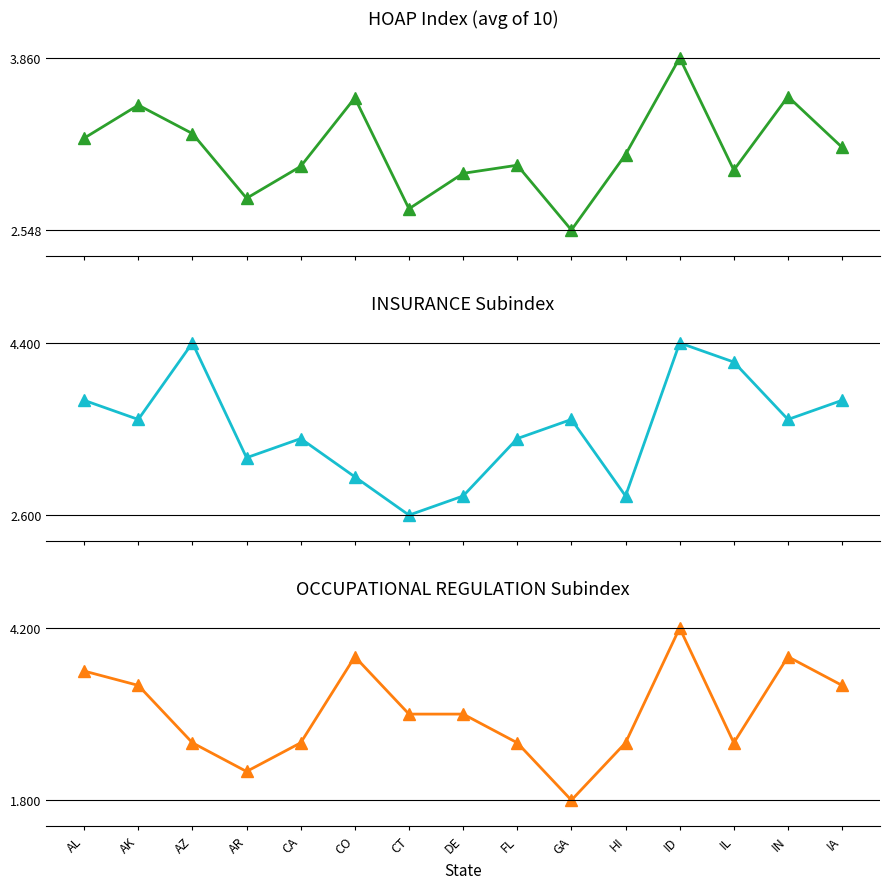

What is the difference between the highest and lowest values at CO?

0.8